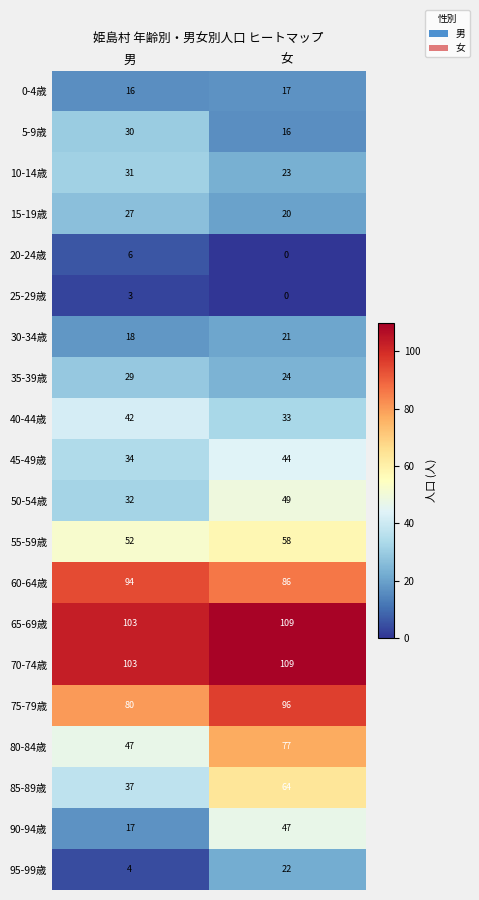

The value of 70-74歳 at 男 is 103. True or false?

True